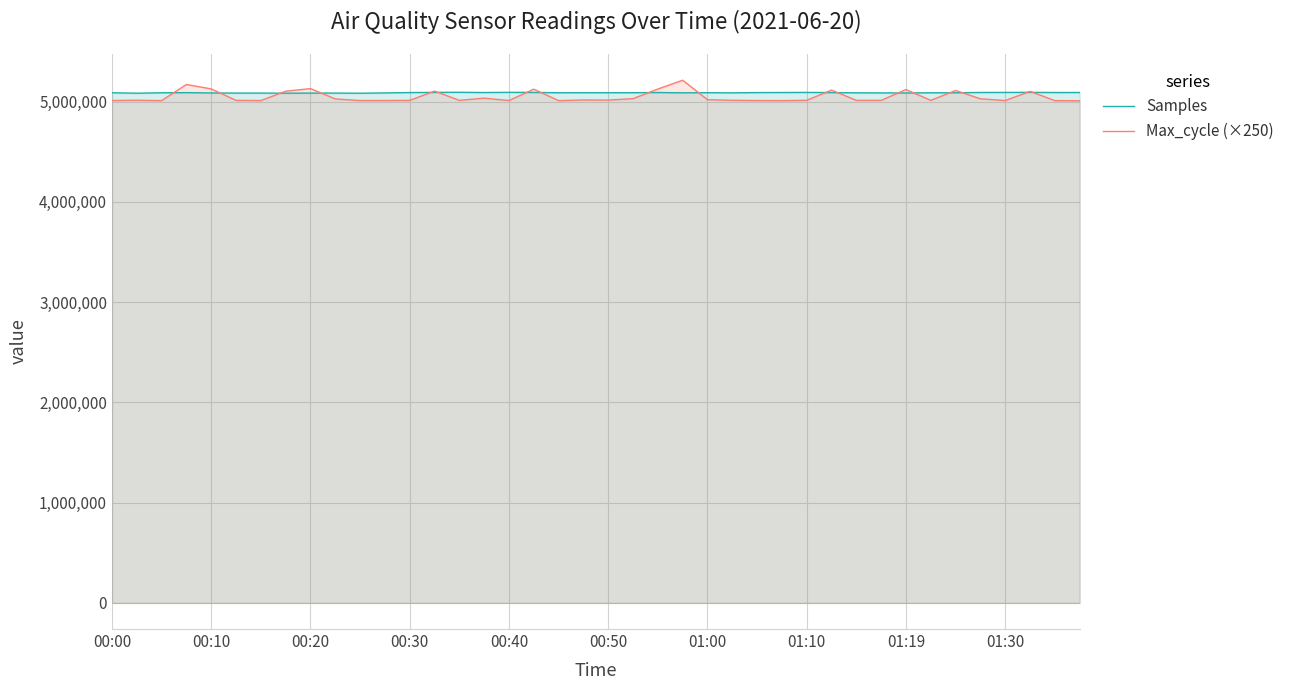

What is the minimum value shown in the chart?

5009000